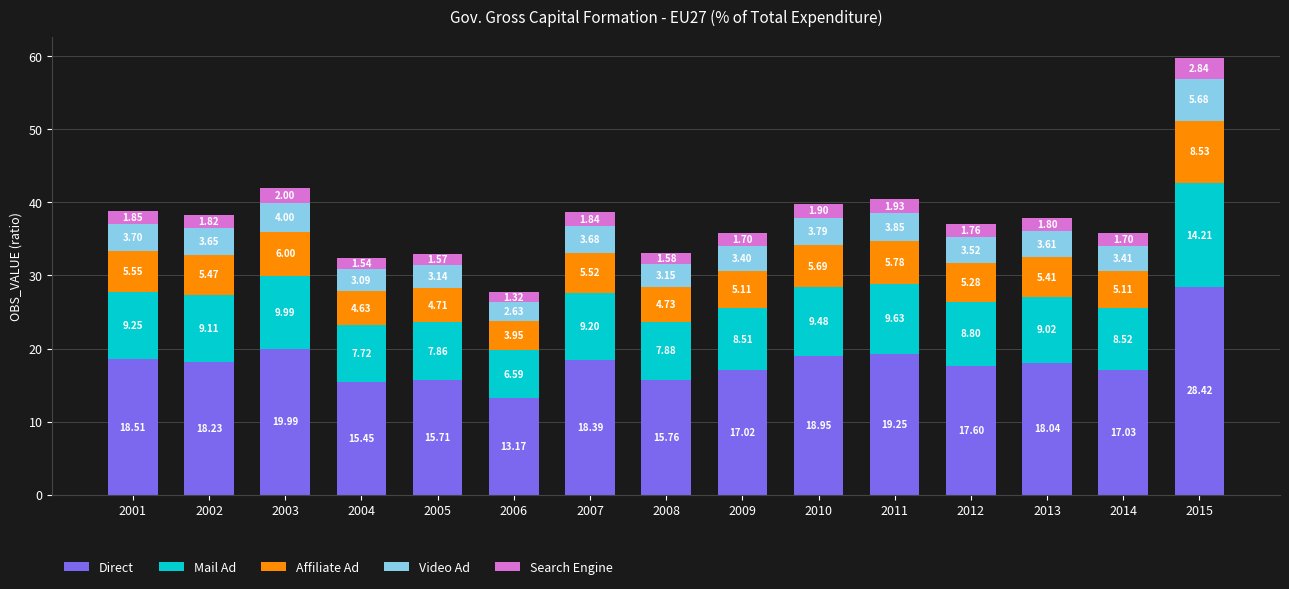

At which category is the sum across all series the highest?

2015